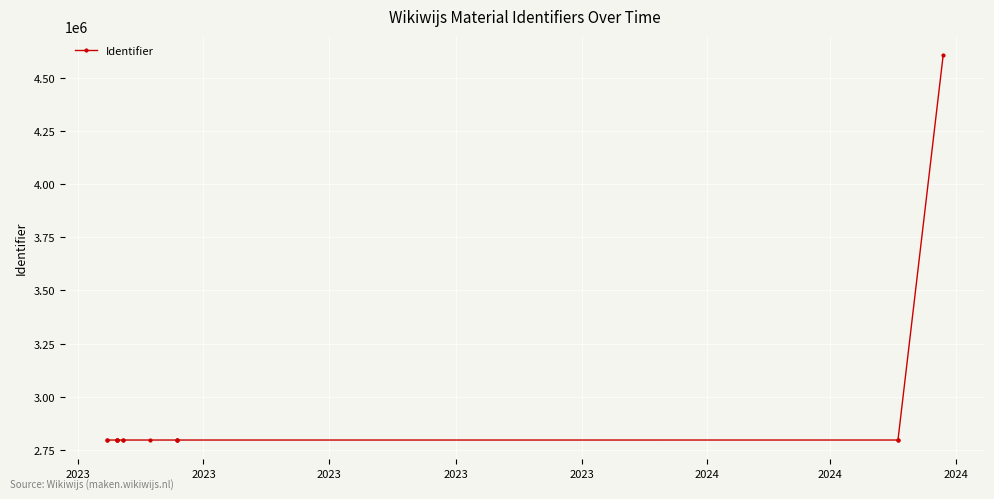

The chart shows a value of 4773101 at 2024. True or false?

False